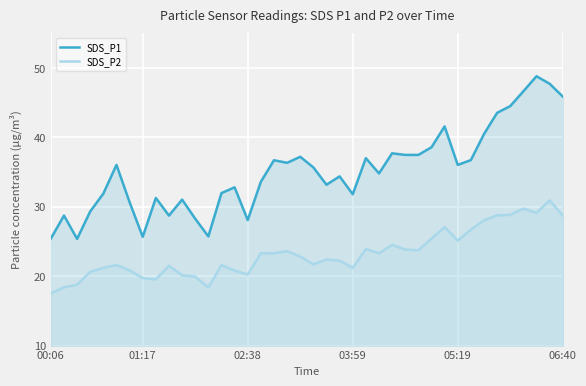

Rank the series at 38 from lowest to highest value.

SDS_P2, SDS_P1